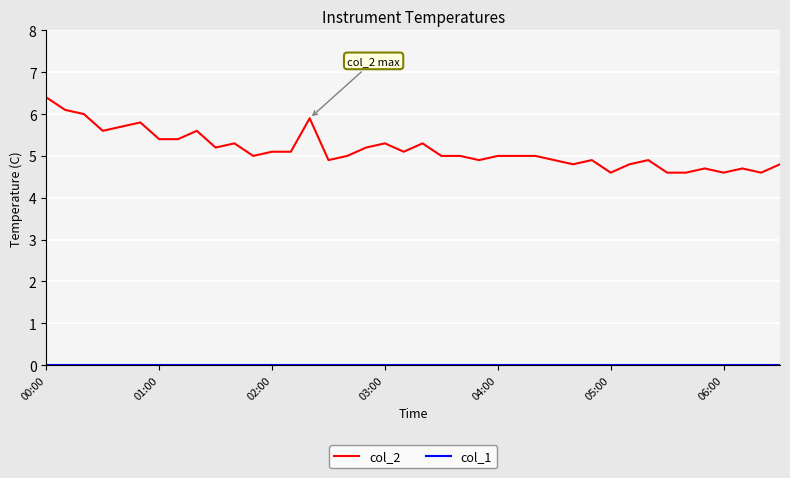

Which series has the largest range (max minus min)?

col_2